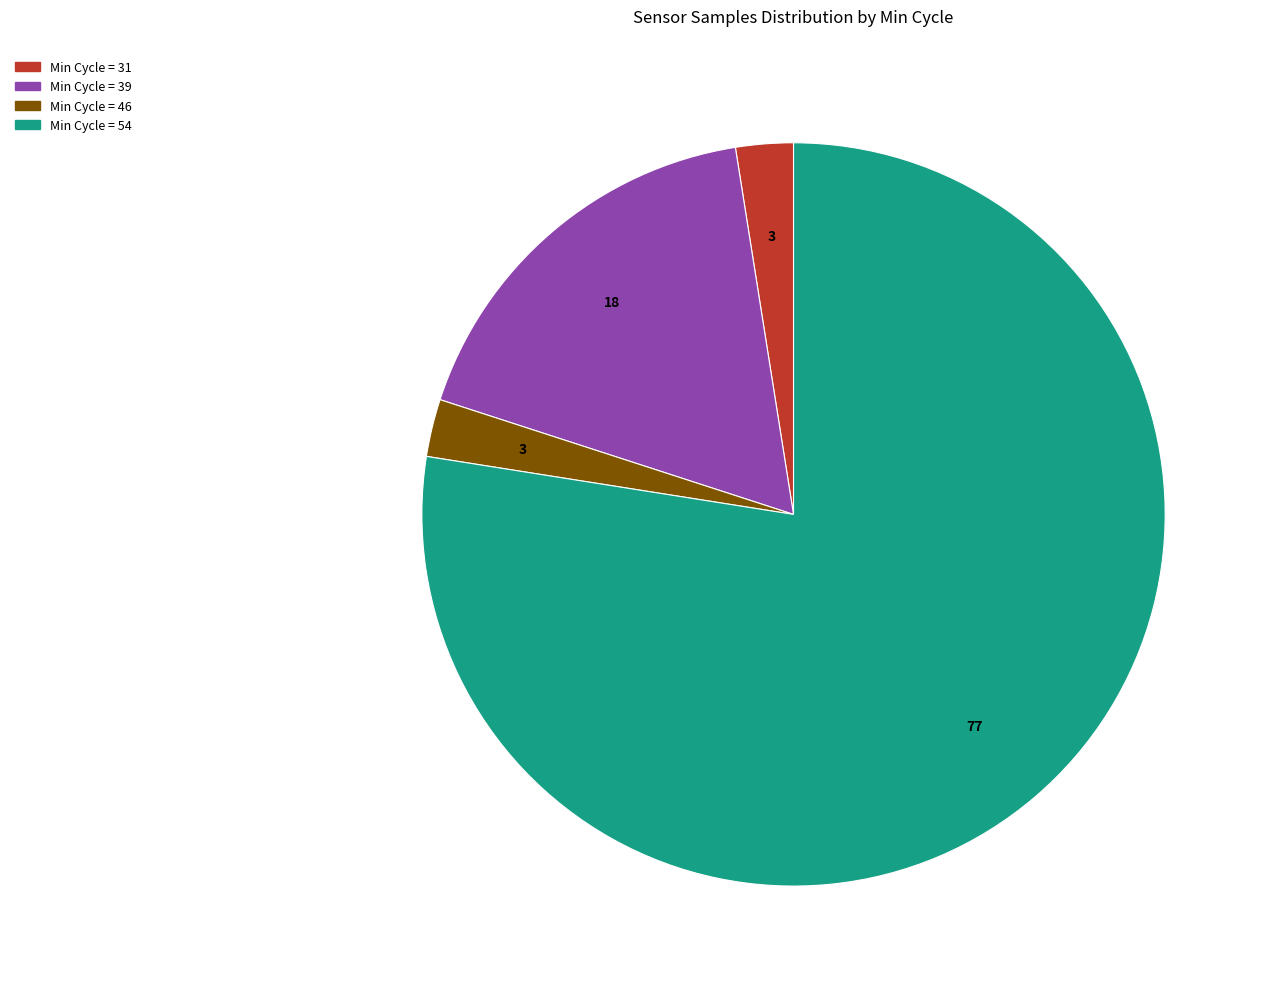

Is there any slice that represents more than half of the pie?

Yes